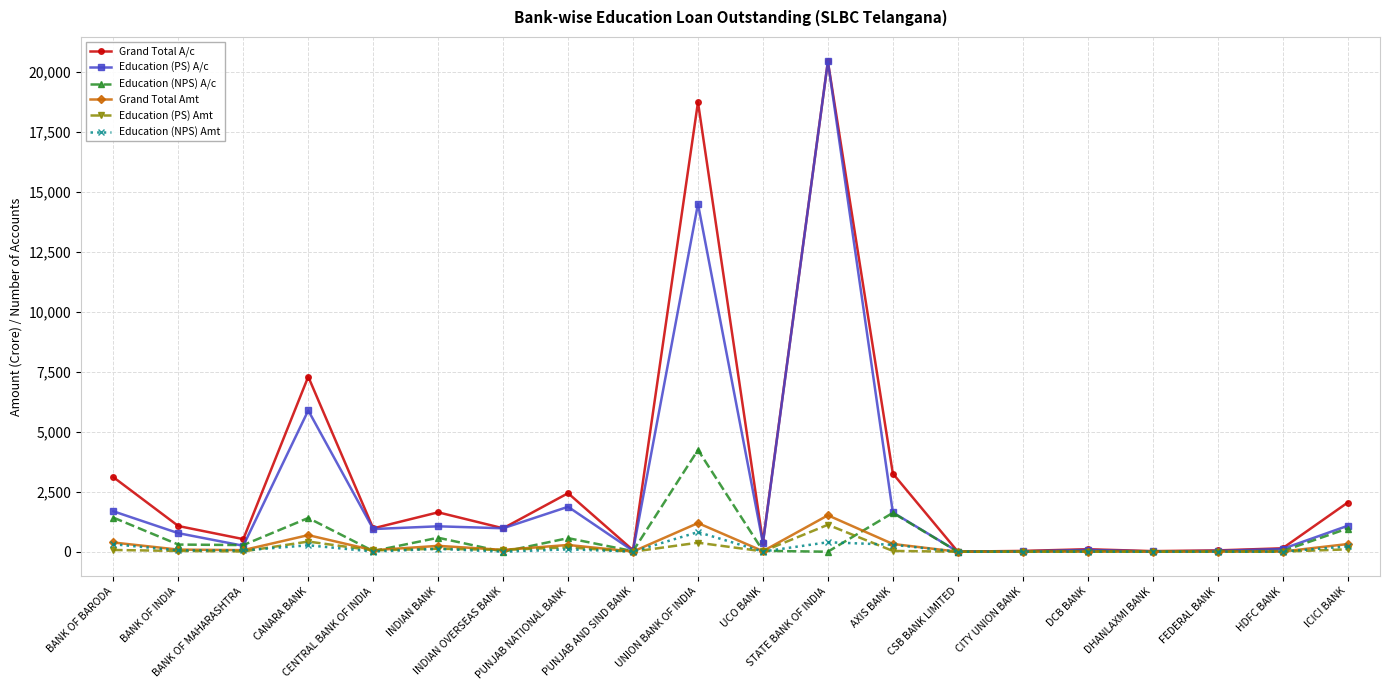

What are all the series names shown in the legend?

Grand Total A/c, Education (PS) A/c, Education (NPS) A/c, Grand Total Amt, Education (PS) Amt, Education (NPS) Amt